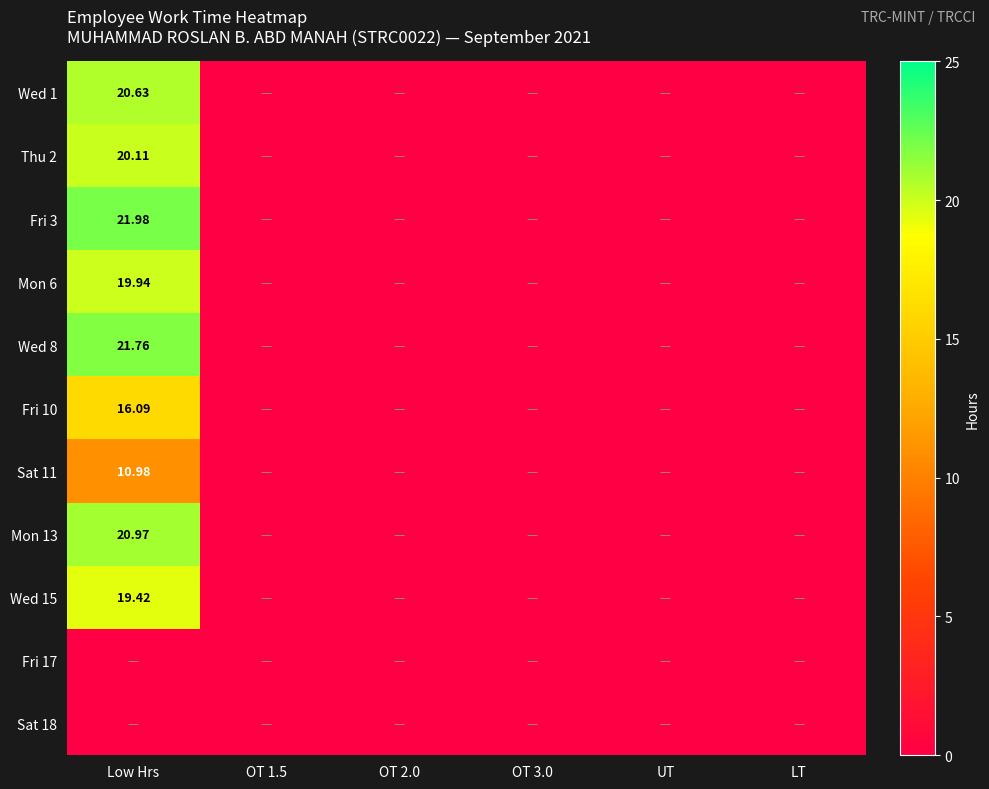

Rank the series at UT from lowest to highest value.

Wed 1, Thu 2, Fri 3, Mon 6, Wed 8, Fri 10, Sat 11, Mon 13, Wed 15, Fri 17, Sat 18